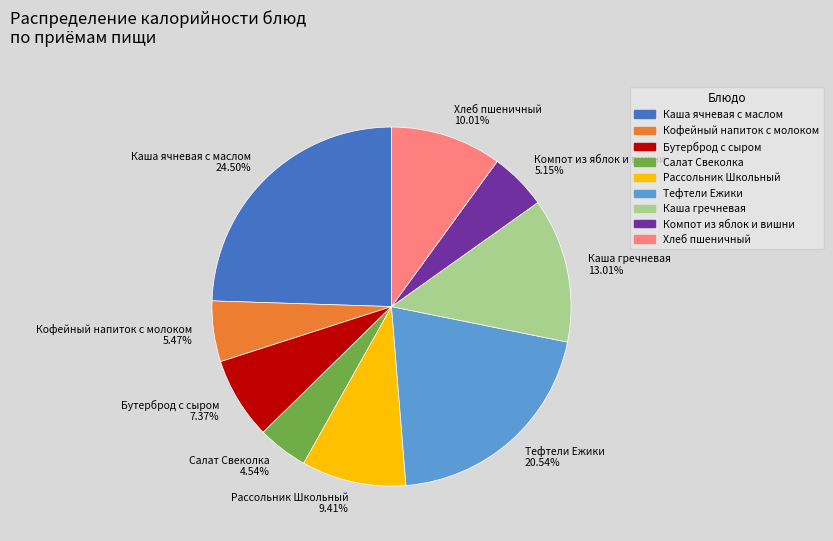

Does any single category account for the majority?

No